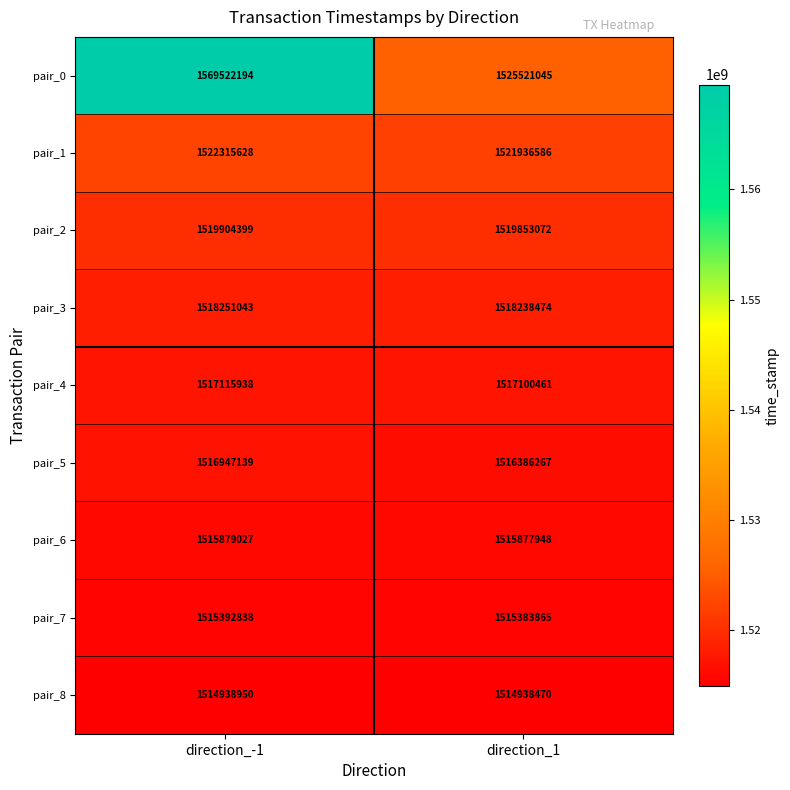

What is the minimum value shown in the chart?

1514938470